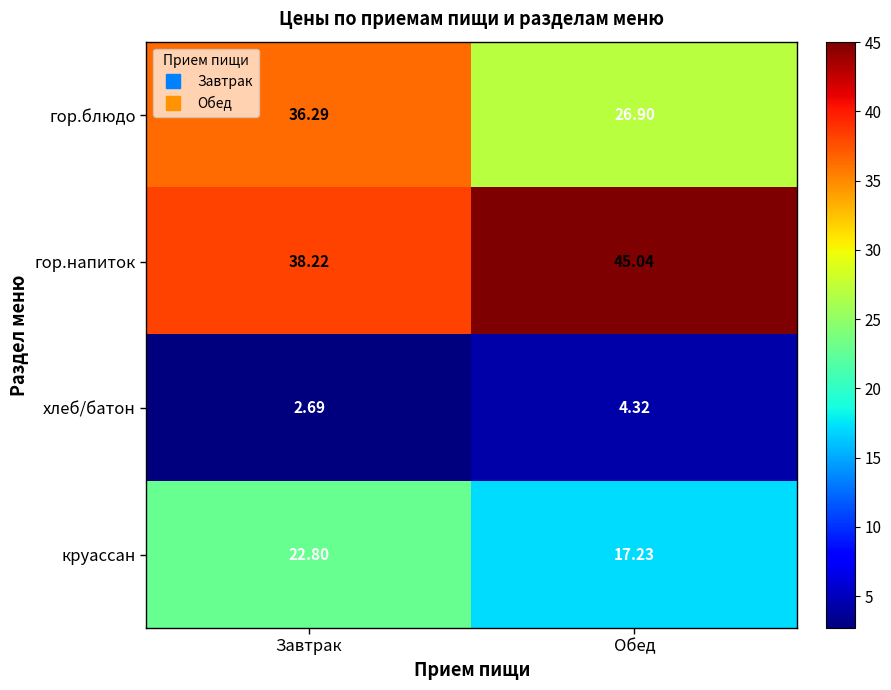

Is the value of круассан at Обед greater than the value of гор.блюдо at Завтрак?

No